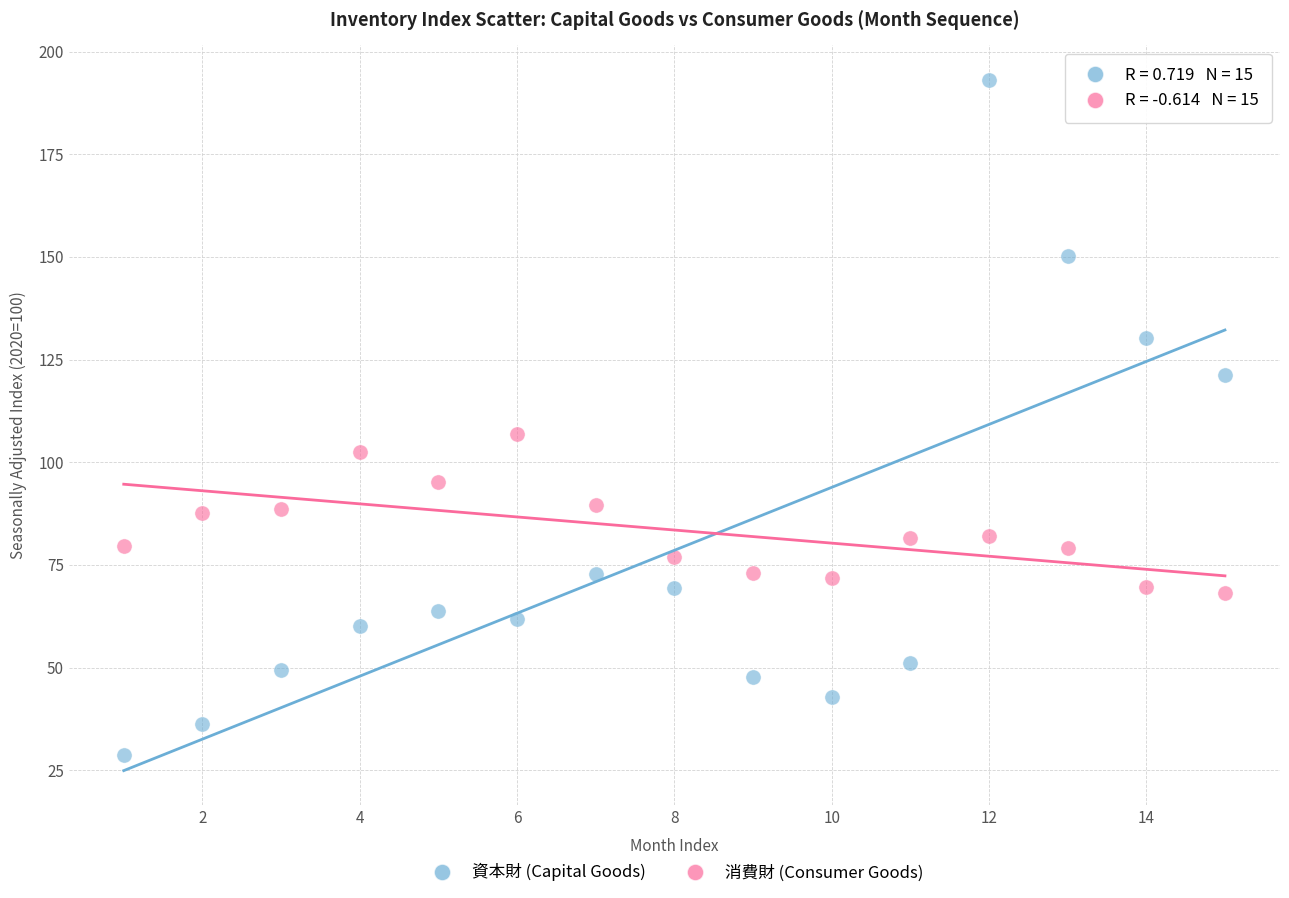

Which series contains the lowest Y value?

資本財 (Capital Goods)